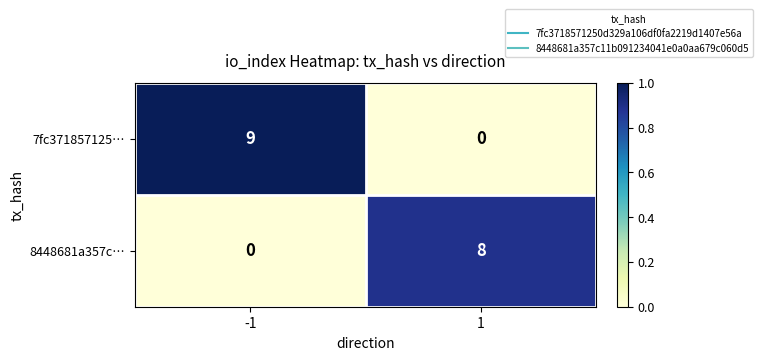

How many categories are shown in the chart?

2